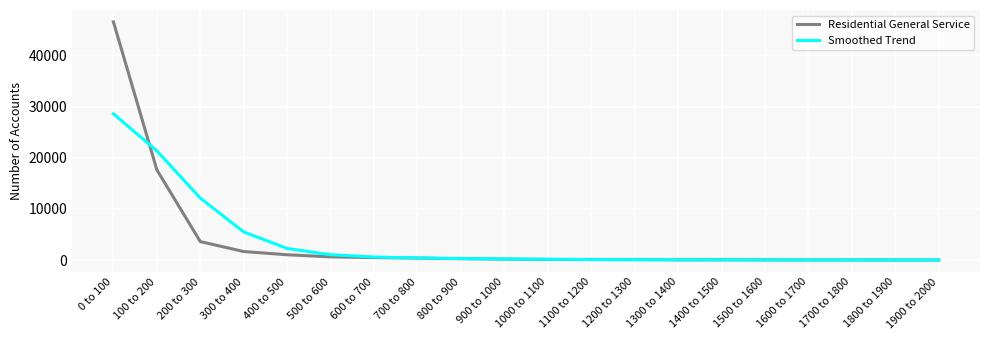

True or false: Residential General Service and Smoothed Trend intersect in this chart.

True